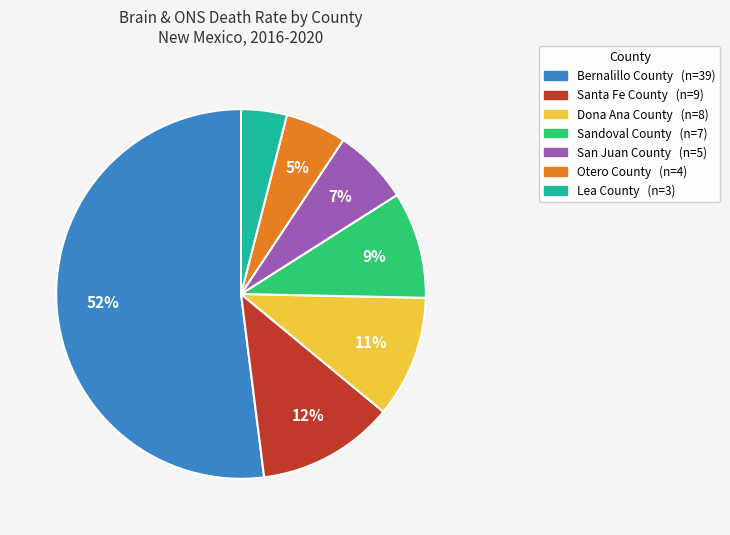

Which has a higher value, Dona Ana County or Lea County?

Dona Ana County